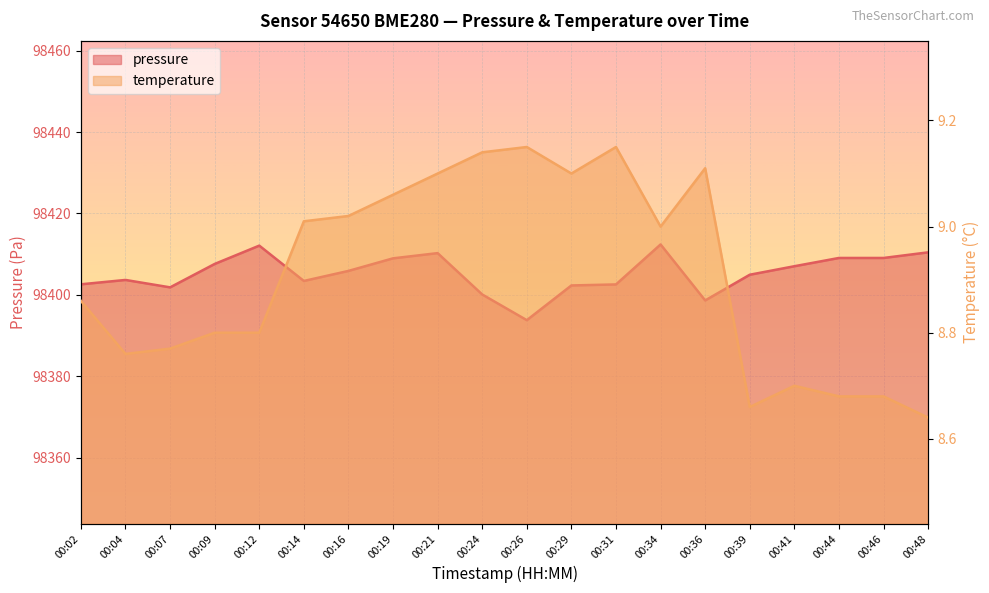

Reading left to right, transcribe all the data shown in this chart.

pressure: 98402.6	98403.7	98401.8	98407.6	98412.1	98403.4	98405.9	98409.0	98410.2	98400.1	98393.8	98402.3	98402.6	98412.4	98398.6	98404.9	98407.0	98409.1	98409.1	98410.4
temperature: 8.9	8.8	8.8	8.8	8.8	9.0	9.0	9.1	9.1	9.1	9.2	9.1	9.2	9.0	9.1	8.7	8.7	8.7	8.7	8.6